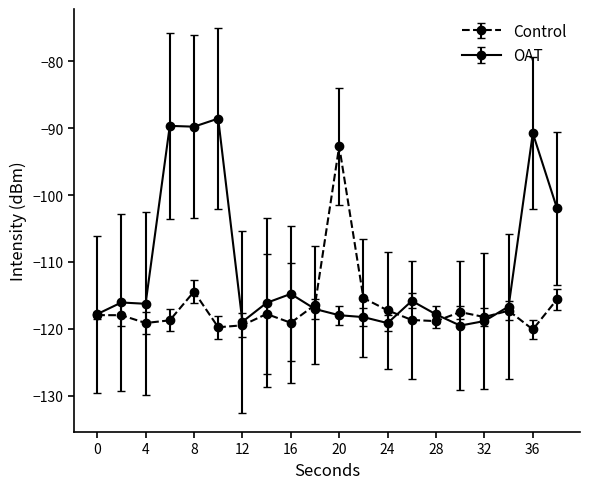

Which series has the largest total across all categories?

OAT